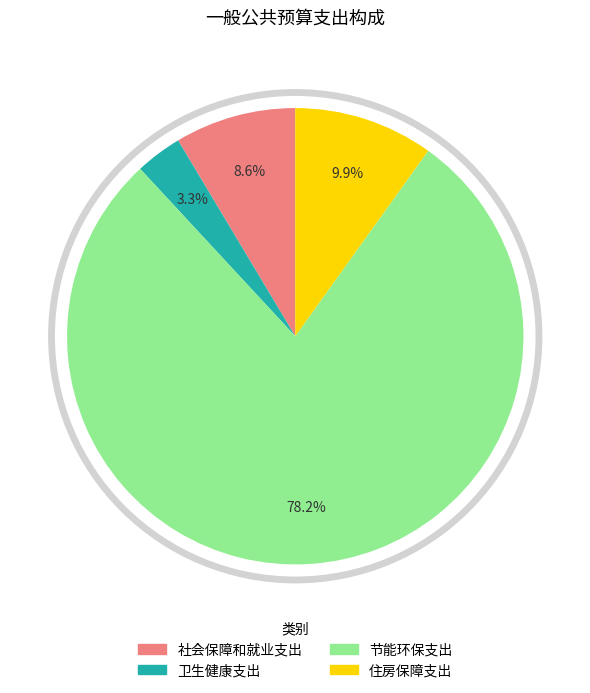

How many slices are in this pie chart?

4